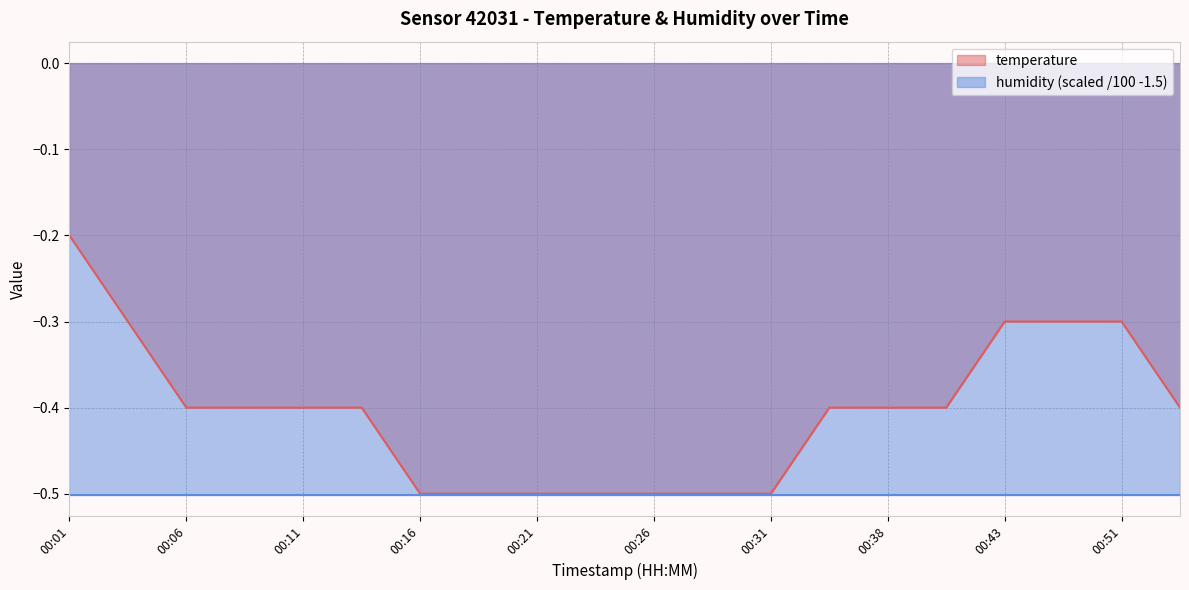

True or false: the data shows -0.4 at 00:54.

True